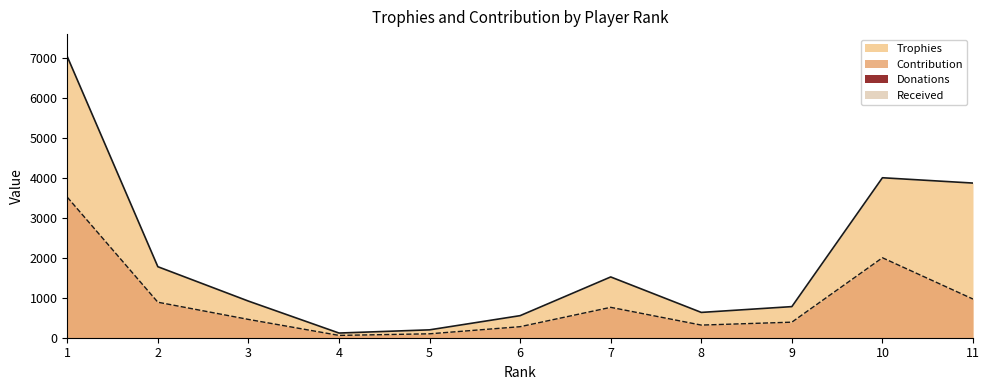

How many lines are shown in the chart?

2